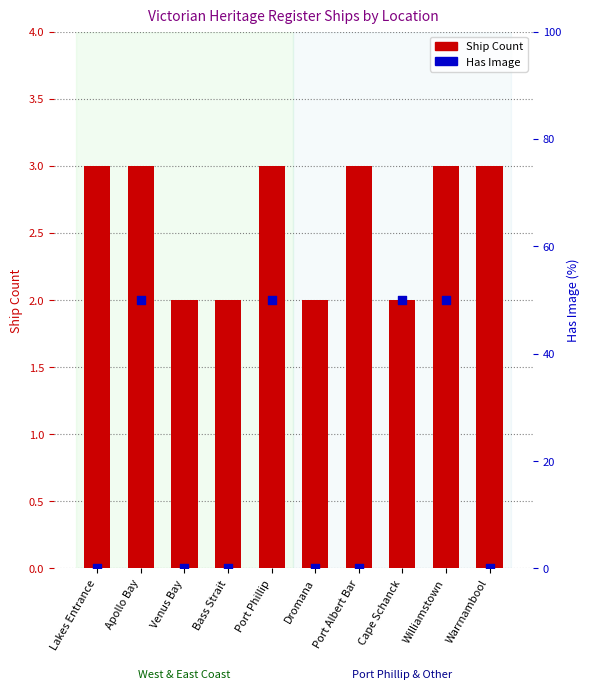

Which series has the largest Y range (max minus min)?

Has Image